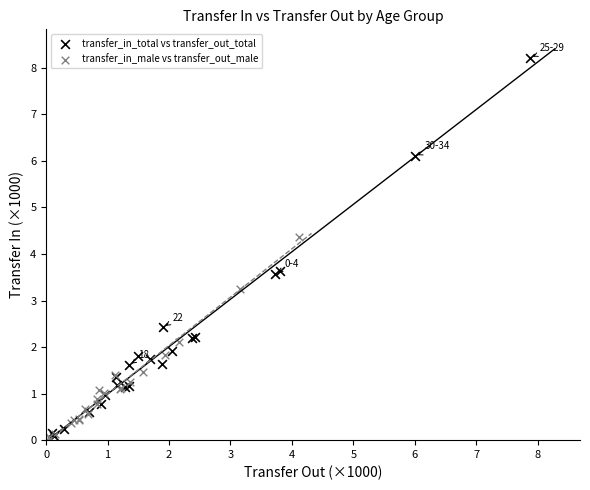

Which series has the widest spread of Y values?

transfer_in_total vs transfer_out_total